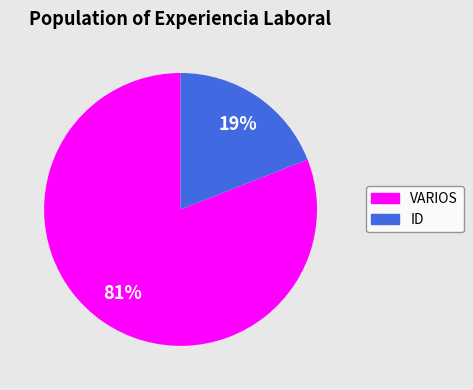

To the nearest percent, what is the difference between the VARIOS and ID slice percentages?

62%